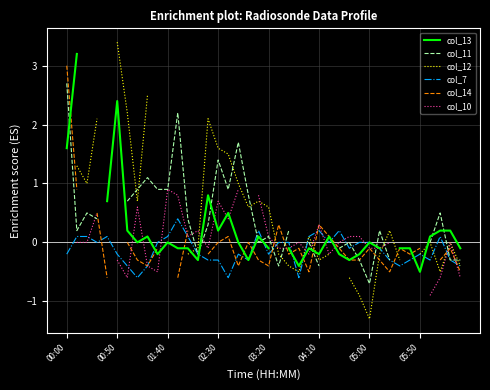

The col_7 series shows -0.2 at 00:50. True or false?

True